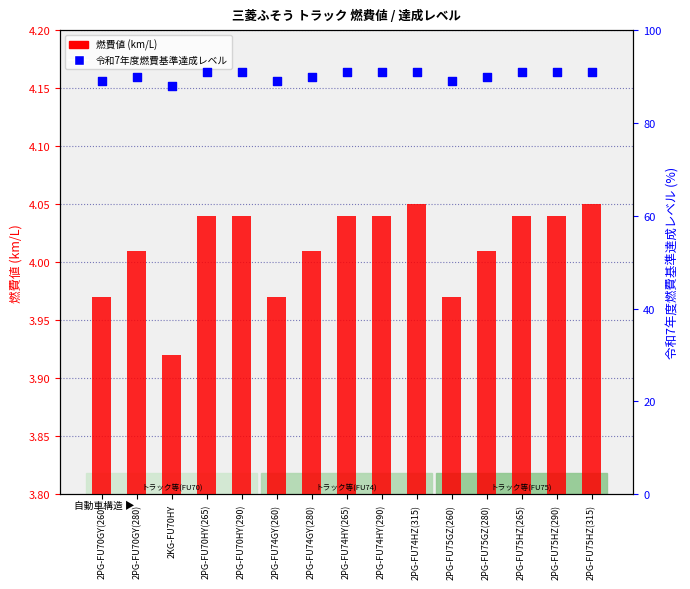

Which series contains the lowest Y value?

燃費値 (km/L)